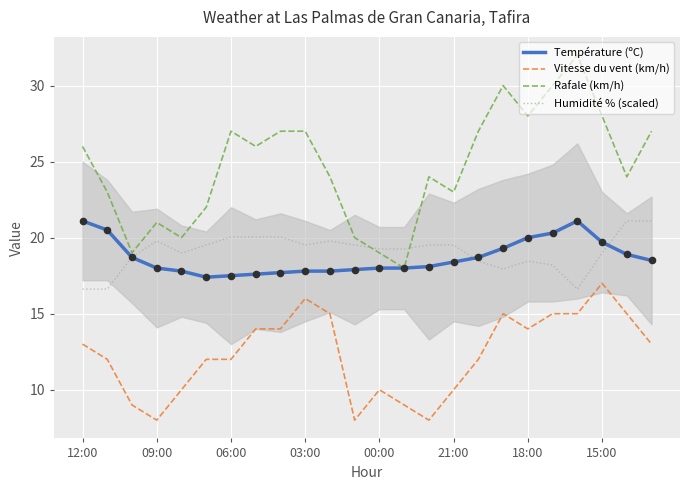

Which series reaches the maximum Y coordinate?

Rafale (km/h)